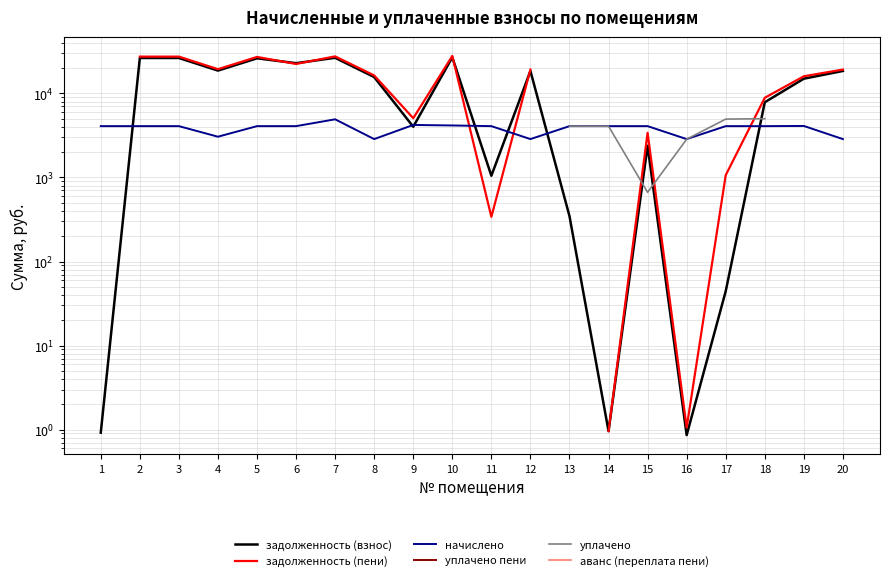

Which series ends up on top after the final intersection of начислено and задолженность (пени)?

задолженность (пени)